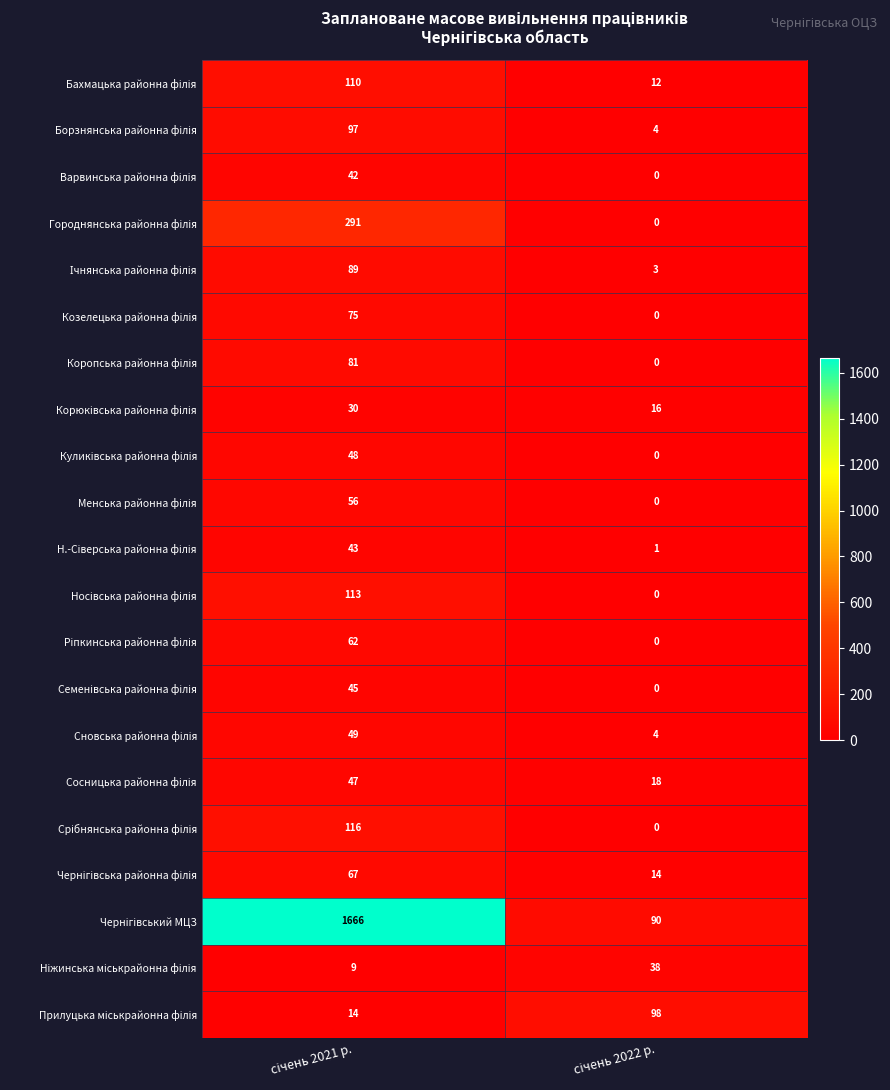

How many distinct data groups are displayed?

21